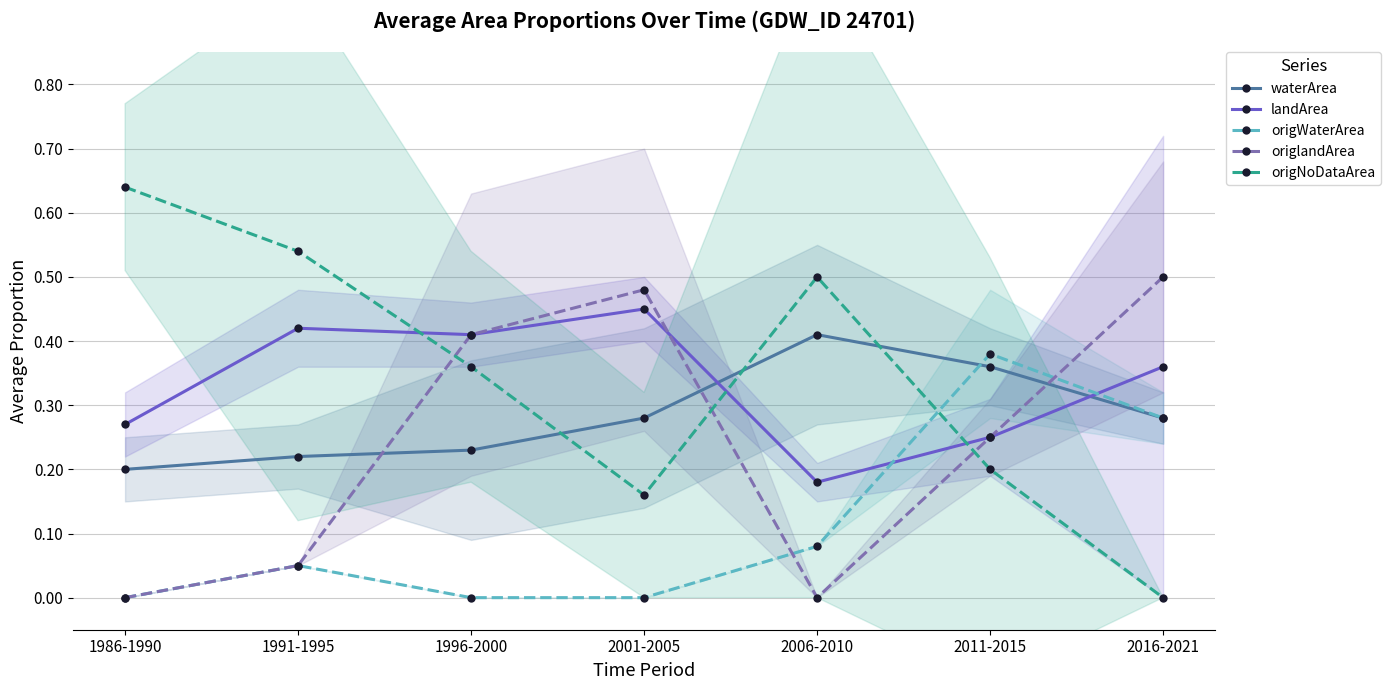

Between 2001-2005 and 2016-2021, which is larger?

2001-2005